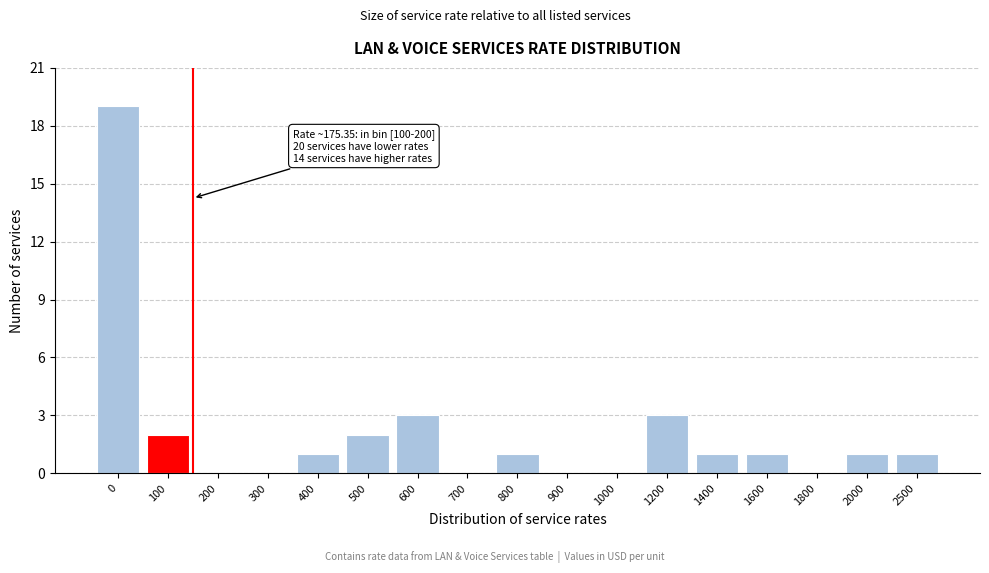

True or false: the data shows -6 at 700.

False